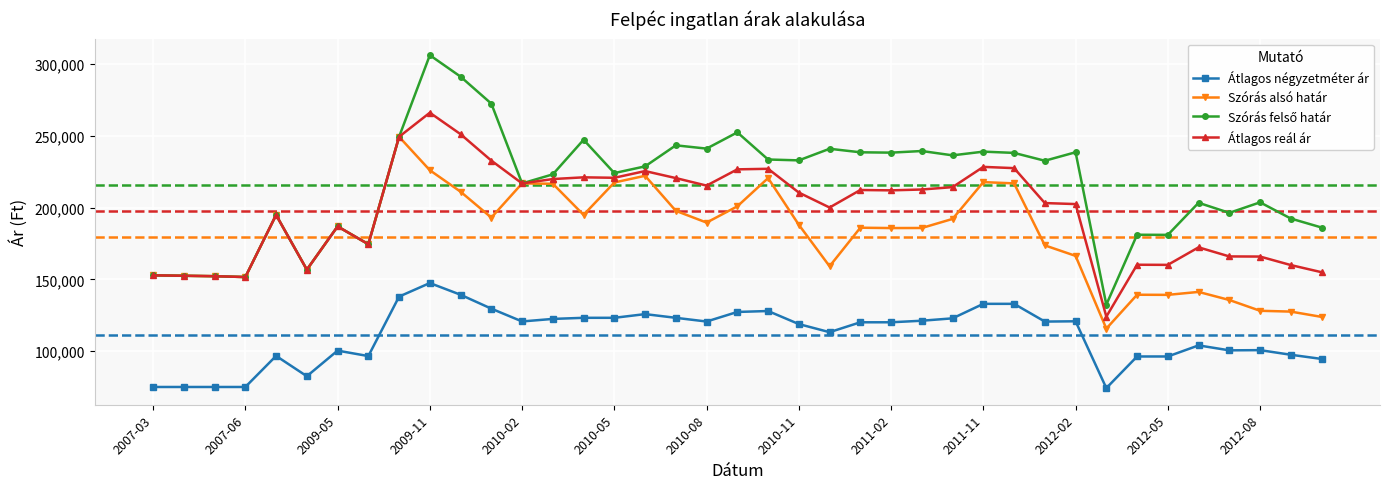

True or false: Átlagos négyzetméter ár and Átlagos reál ár cross at least once.

False